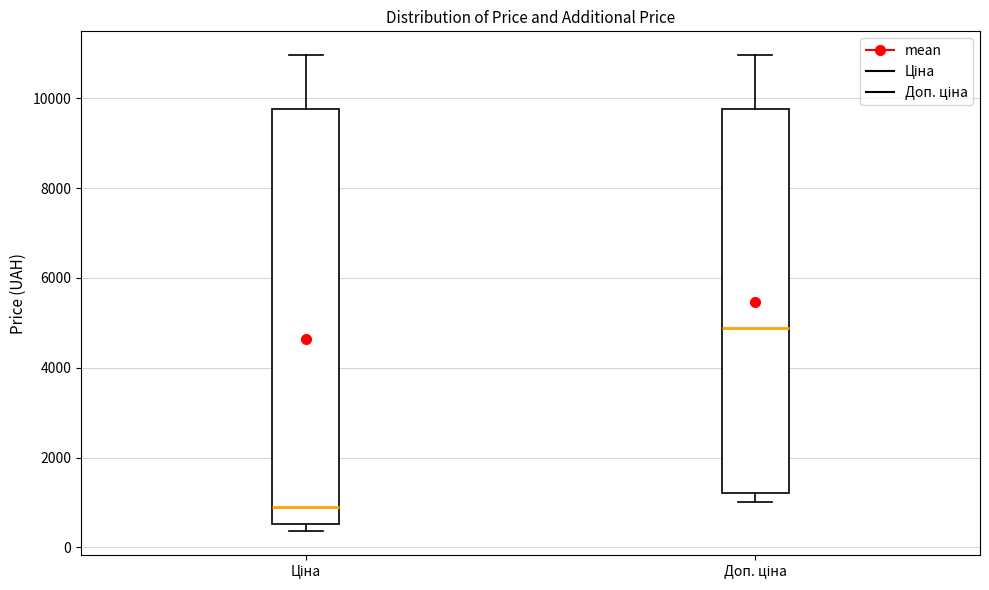

Which box is the tallest, from its lower edge to its upper edge?

Ціна